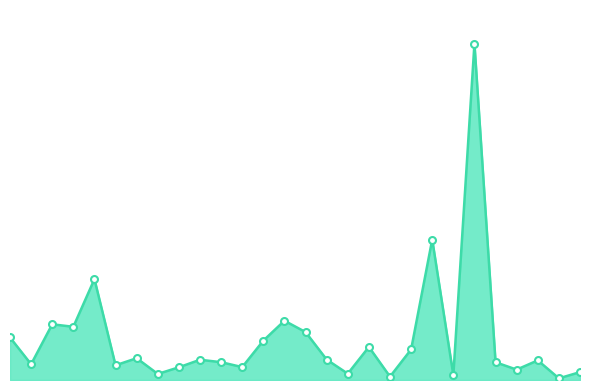

What is the value of the 12th point from the left?

149